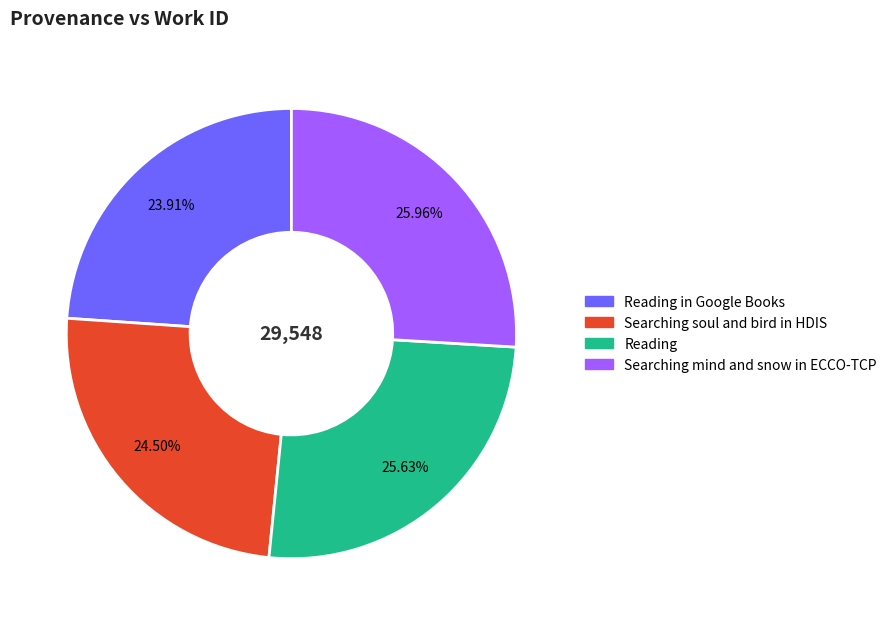

Is there a majority slice in this chart?

No